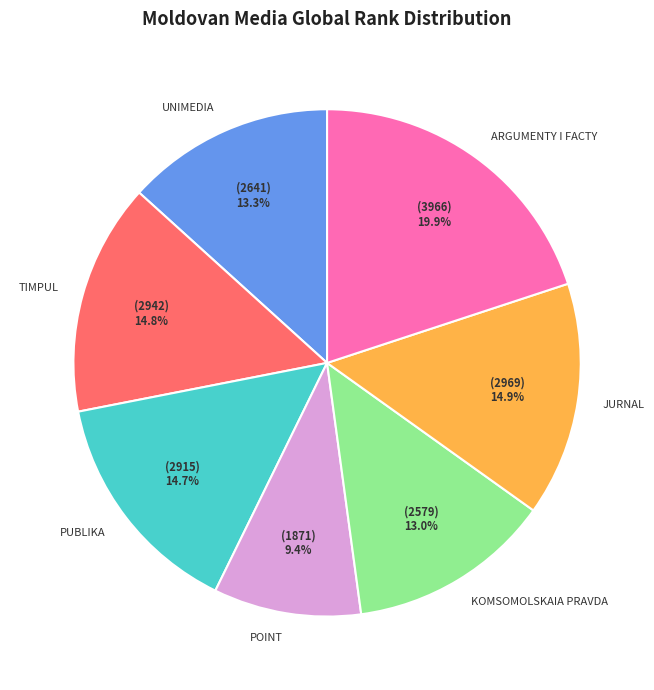

The POINT slice represents 9% of the pie. True or false?

True